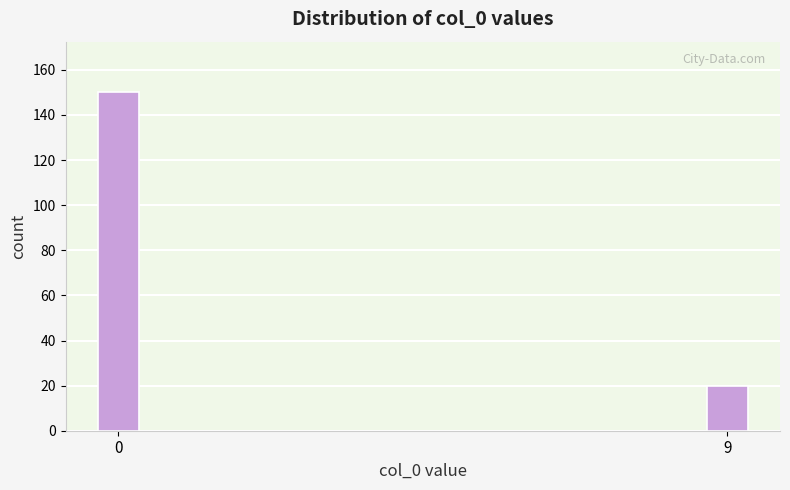

Reading left to right, what are all the values shown in this chart?

150	20